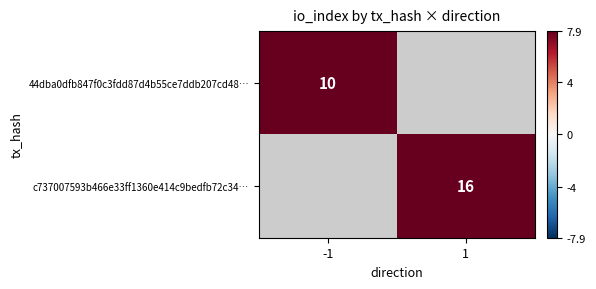

True or false: c737007593b466e33ff1360e414c9bedfb72c34… has a value of 16 at 1.

True